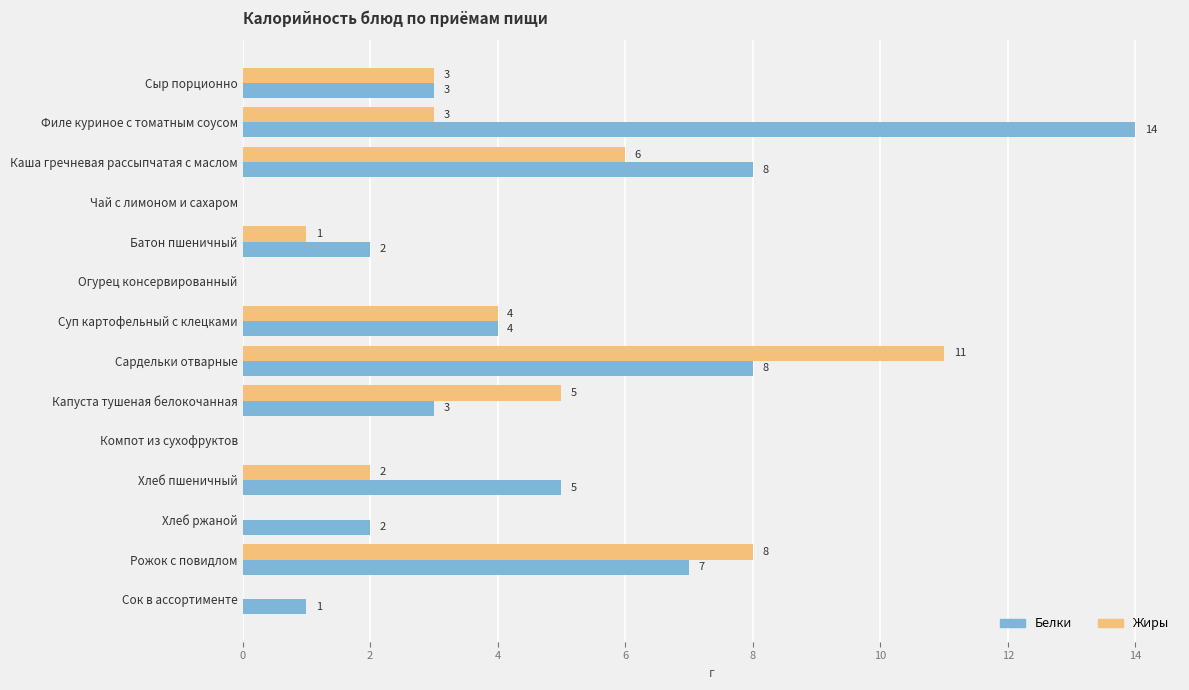

What is the sum of all Жиры values?

43